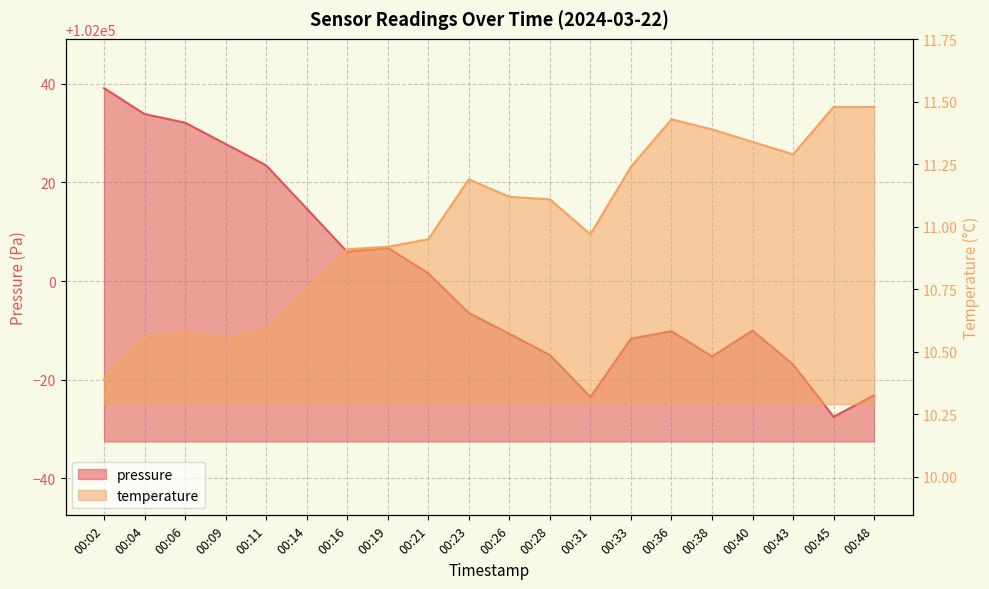

What is the difference between the second highest and minimum values in the pressure series?

61.3